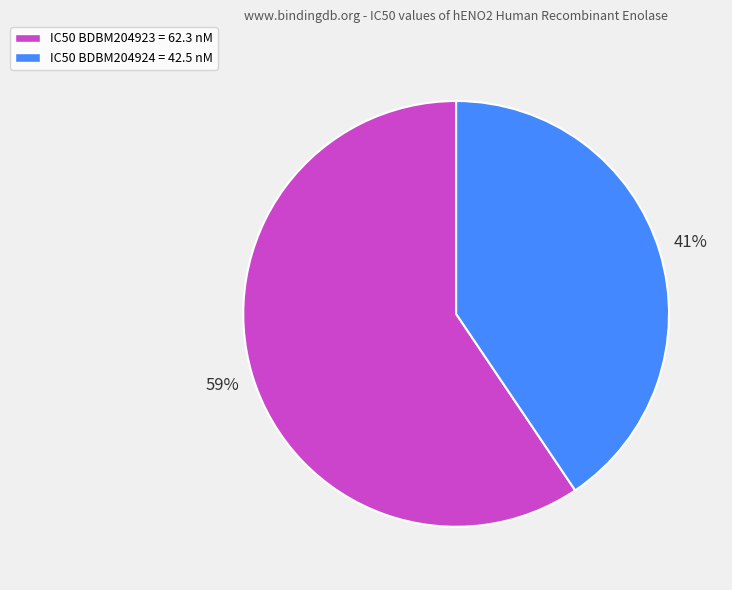

True or false: IC50 BDBM204923 = 62.3 nM accounts for 59% of the total.

True